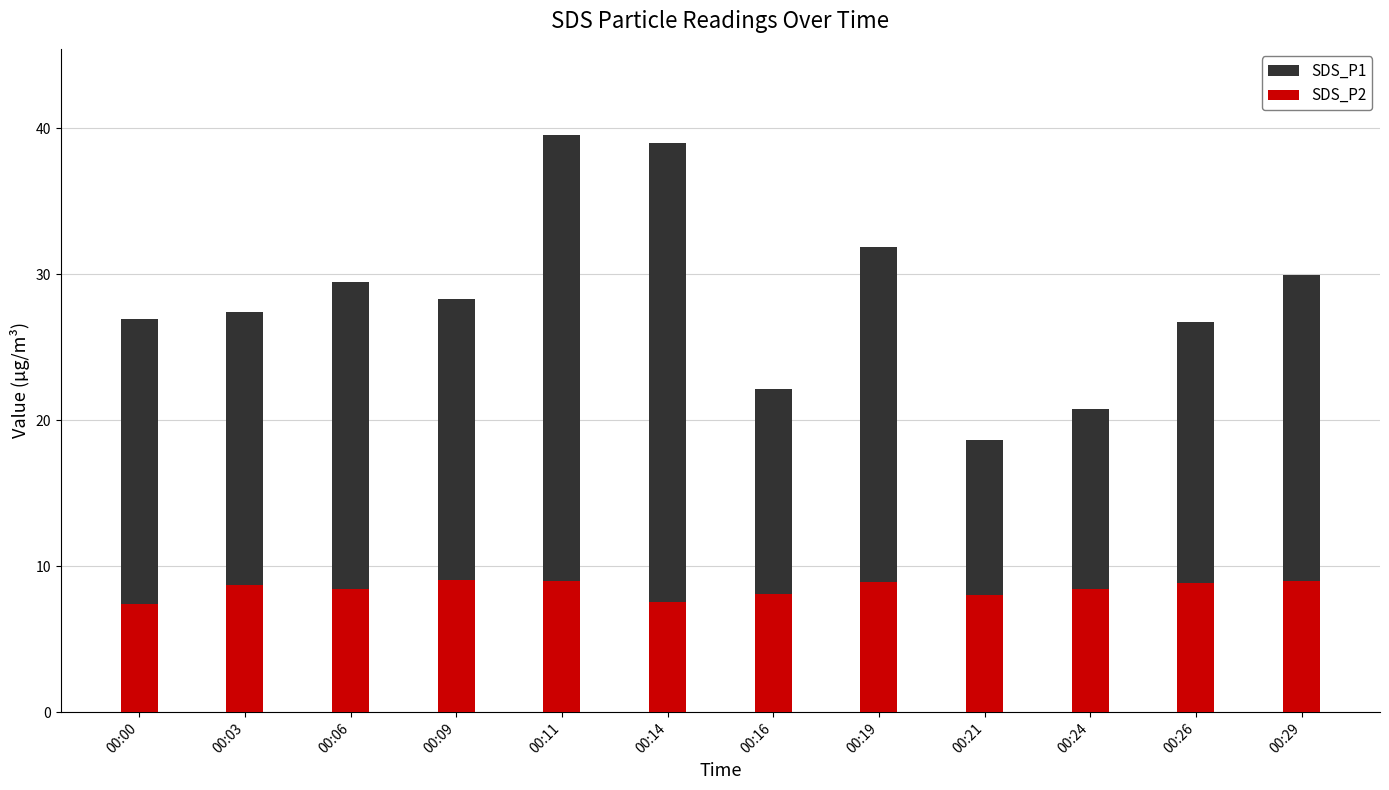

Reading left to right, list all the values displayed in this chart.

SDS_P1: 00:00=26.9	00:03=27.4	00:06=29.4	00:09=28.3	00:11=39.5	00:14=39.0	00:16=22.1	00:19=31.9	00:21=18.6	00:24=20.8	00:26=26.8	00:29=29.9
SDS_P2: 00:00=7.4	00:03=8.7	00:06=8.4	00:09=9.1	00:11=9.0	00:14=7.6	00:16=8.1	00:19=8.9	00:21=8.0	00:24=8.4	00:26=8.8	00:29=9.0